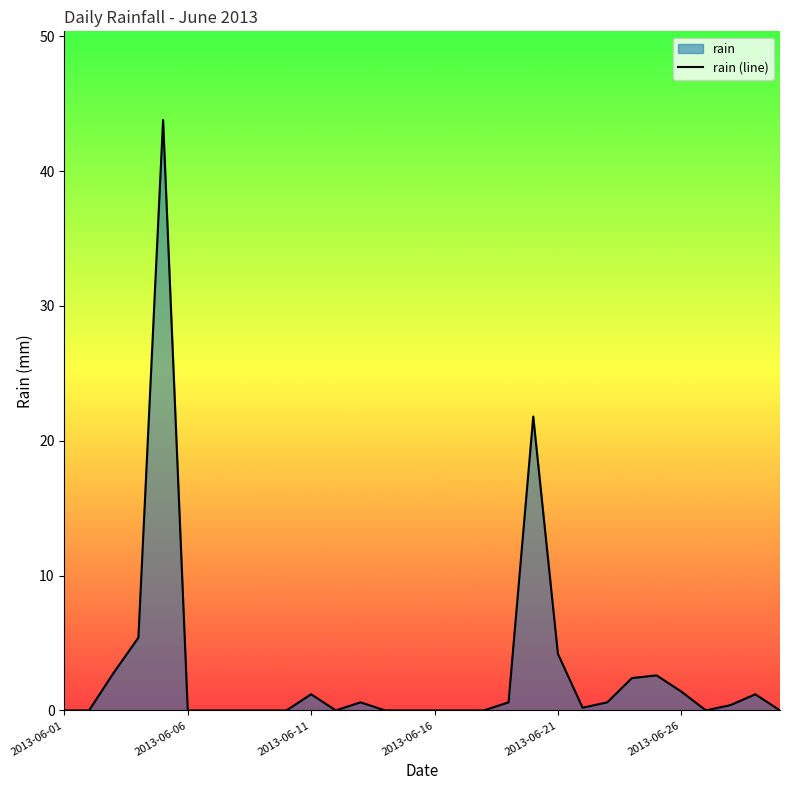

True or false: the data shows 0.3 at 28.

False